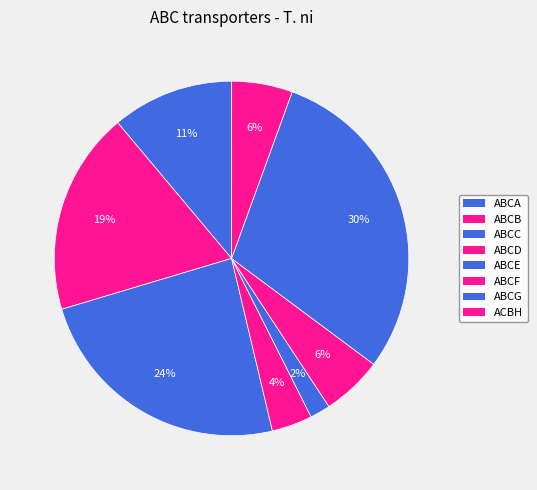

To the nearest percent, what percentage of the pie is ABCA?

11%